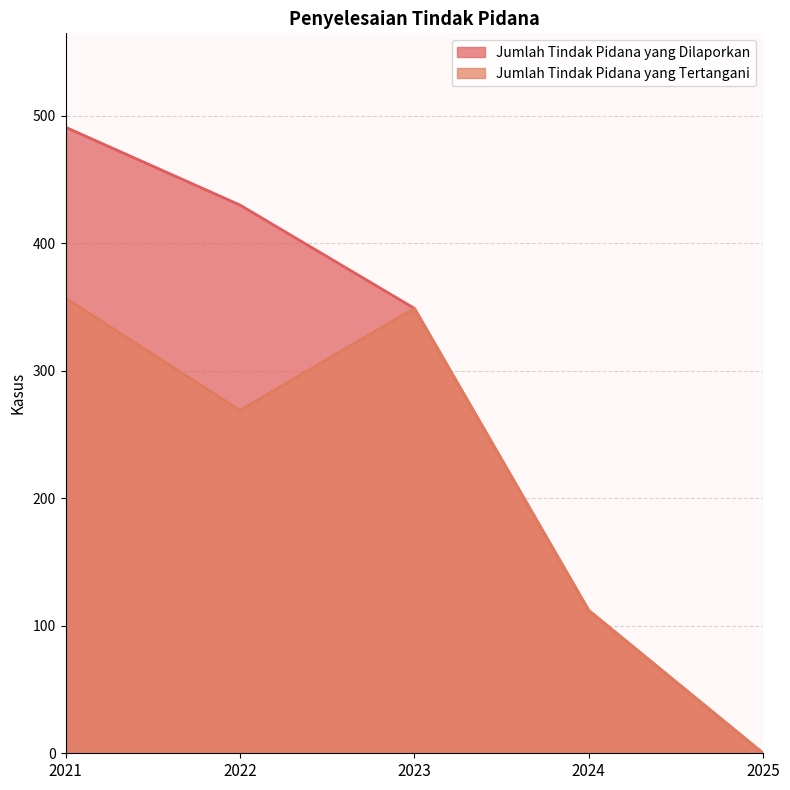

True or false: Jumlah Tindak Pidana yang Tertangani has more than 2 interior local peaks.

False